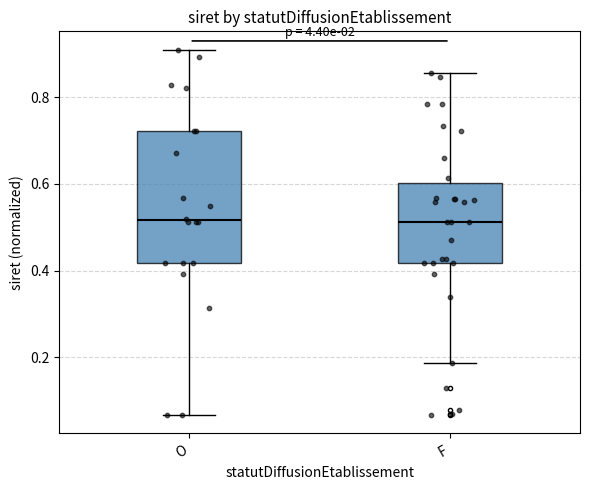

Which box is the tallest, from its lower edge to its upper edge?

O